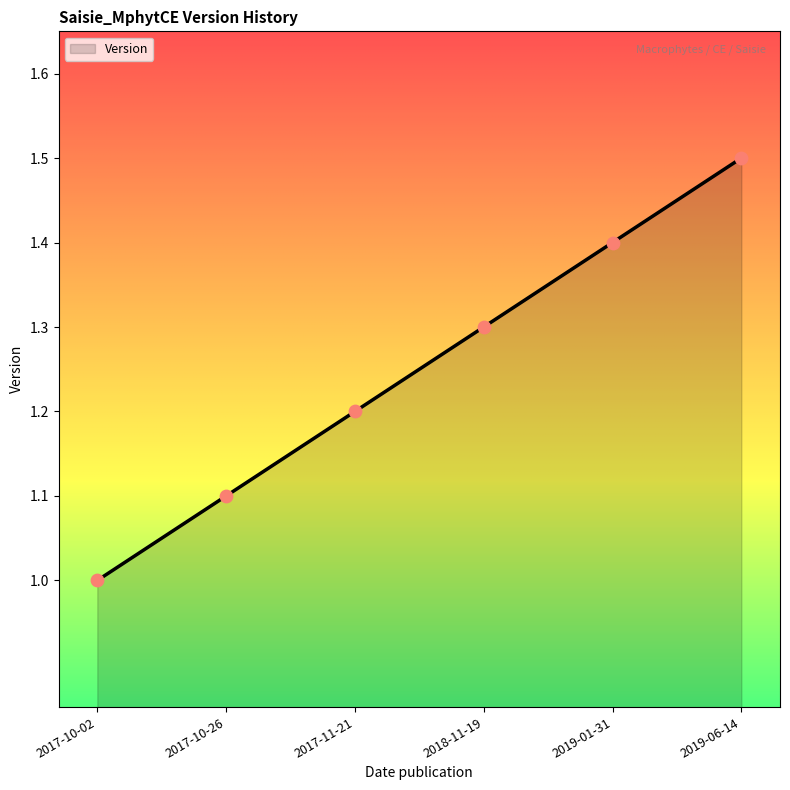

What is the change in value from 2017-10-02 to 2017-11-21?

+0.2